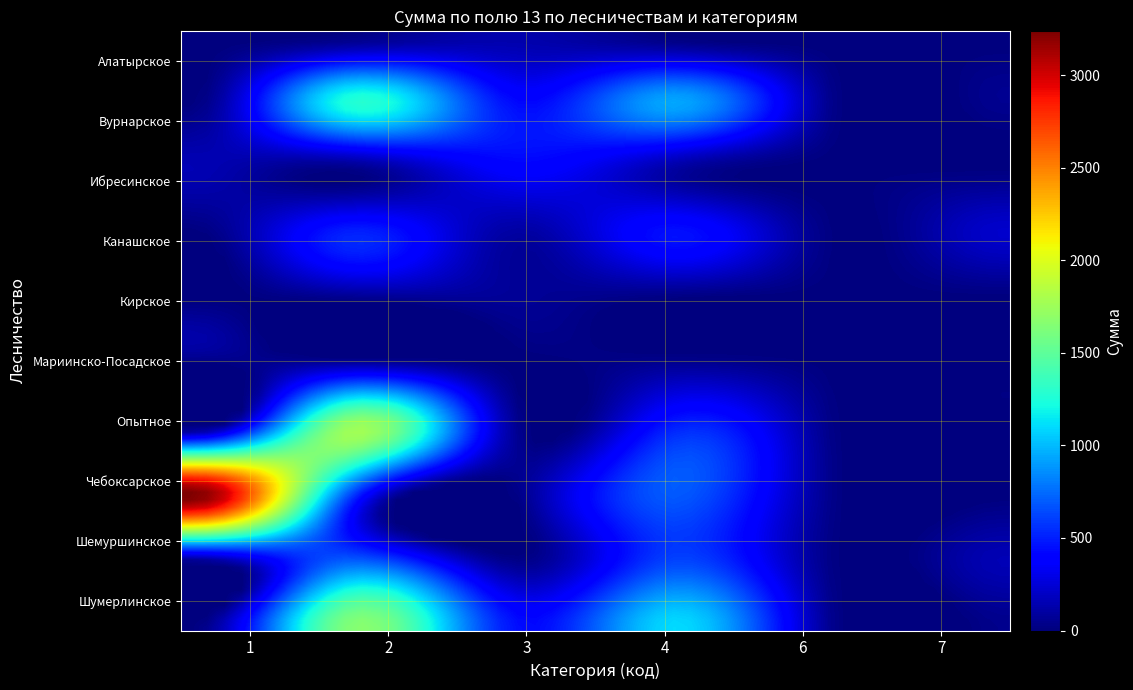

Reading left to right, list all the values displayed in this chart.

Алатырское: 0.3	0.0	17.9	130.3	0.0	0.0	0.0
Вурнарское: 0.0	0.0	1266.4	424.1	935.3	0.0	52.2
Ибресинское: 153.3	0.0	53.0	399.7	110.7	0.0	0.7
Канашское: 0.0	0.0	511.1	101.8	454.2	0.0	218.6
Кирское: 0.0	0.0	45.4	70.6	7.8	0.0	0.0
Мариинско-Посадское: 0.0	0.0	118.7	0.4	63.2	0.0	0.0
Опытное: 0.0	0.0	1766.2	69.9	532.4	0.0	0.0
Чебоксарское: 3252.8	0.0	585.9	9.6	689.4	8.5	0.0
Шемуршинское: 2.4	0.0	719.2	35.3	627.6	0.0	154.6
Шумерлинское: 0.0	0.0	1655.6	455.5	1102.8	0.0	40.3